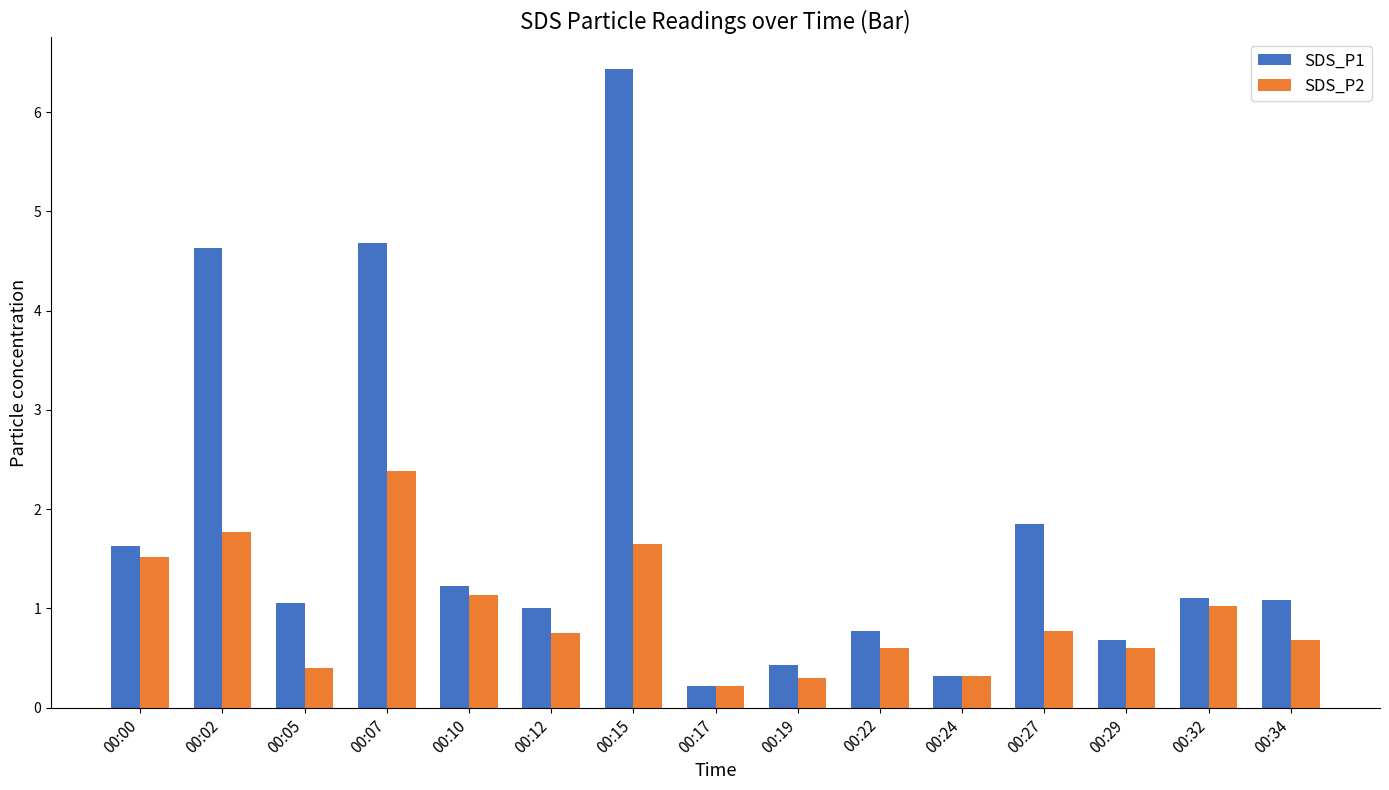

Read the SDS_P2 value at 00:05.

0.4